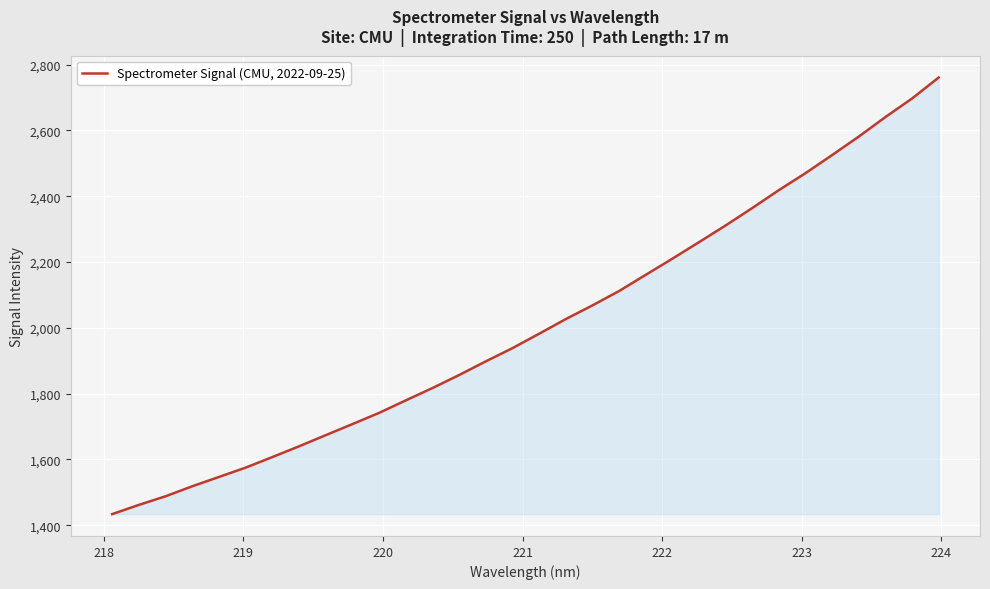

What is the smallest value displayed?

1433.5